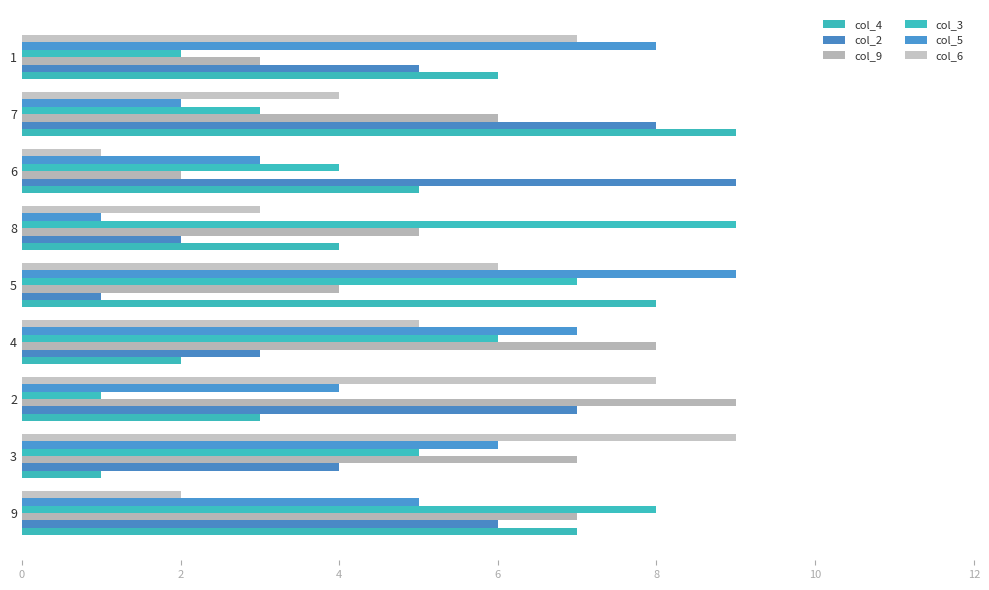

Between 2 and 8, which series saw the biggest shift?

col_3